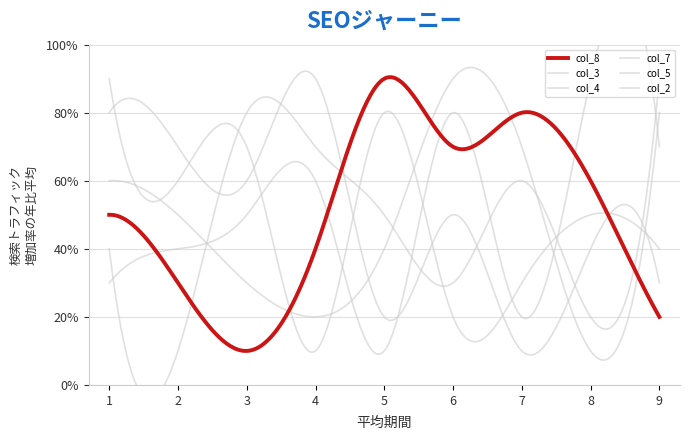

At 2, list the series in order from largest to smallest.

col_2, col_7, col_4, col_3, col_8, col_5